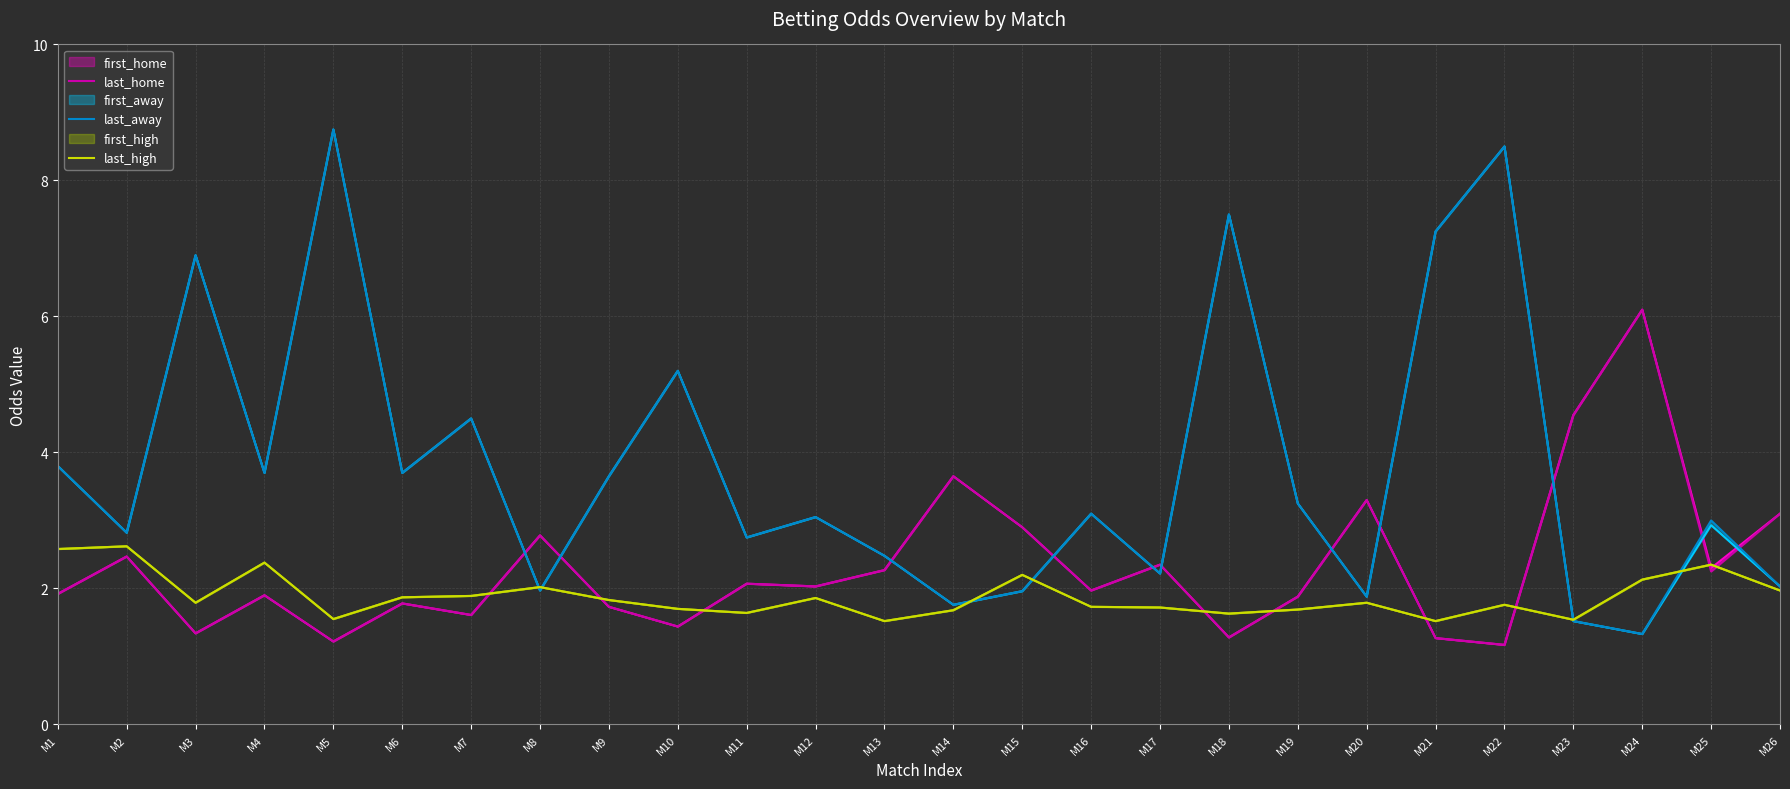

How many data points in last_away are above 3?

14